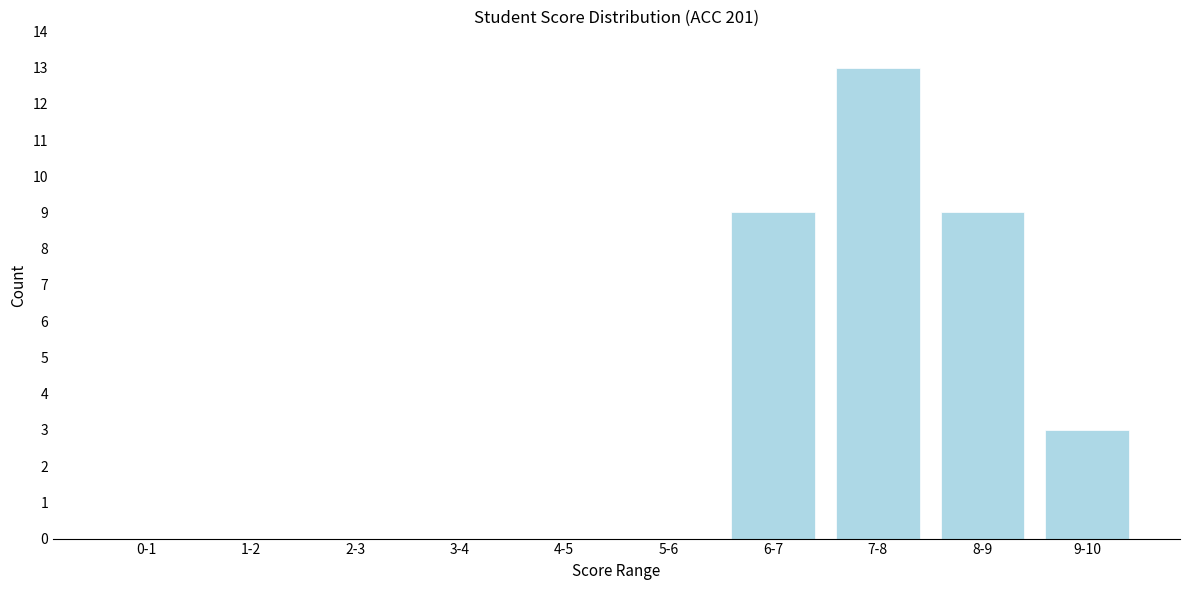

Reading left to right, transcribe all the data shown in this chart.

0-1=0	1-2=0	2-3=0	3-4=0	4-5=0	5-6=0	6-7=9	7-8=13	8-9=9	9-10=3